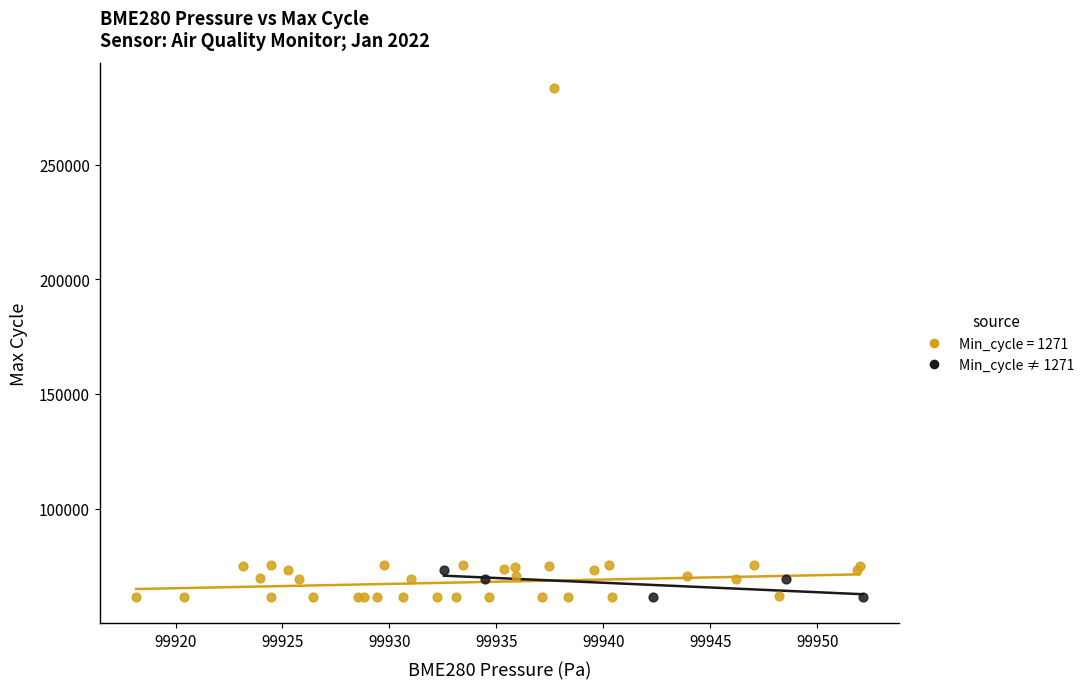

Which series reaches the maximum Y coordinate?

Min_cycle = 1271